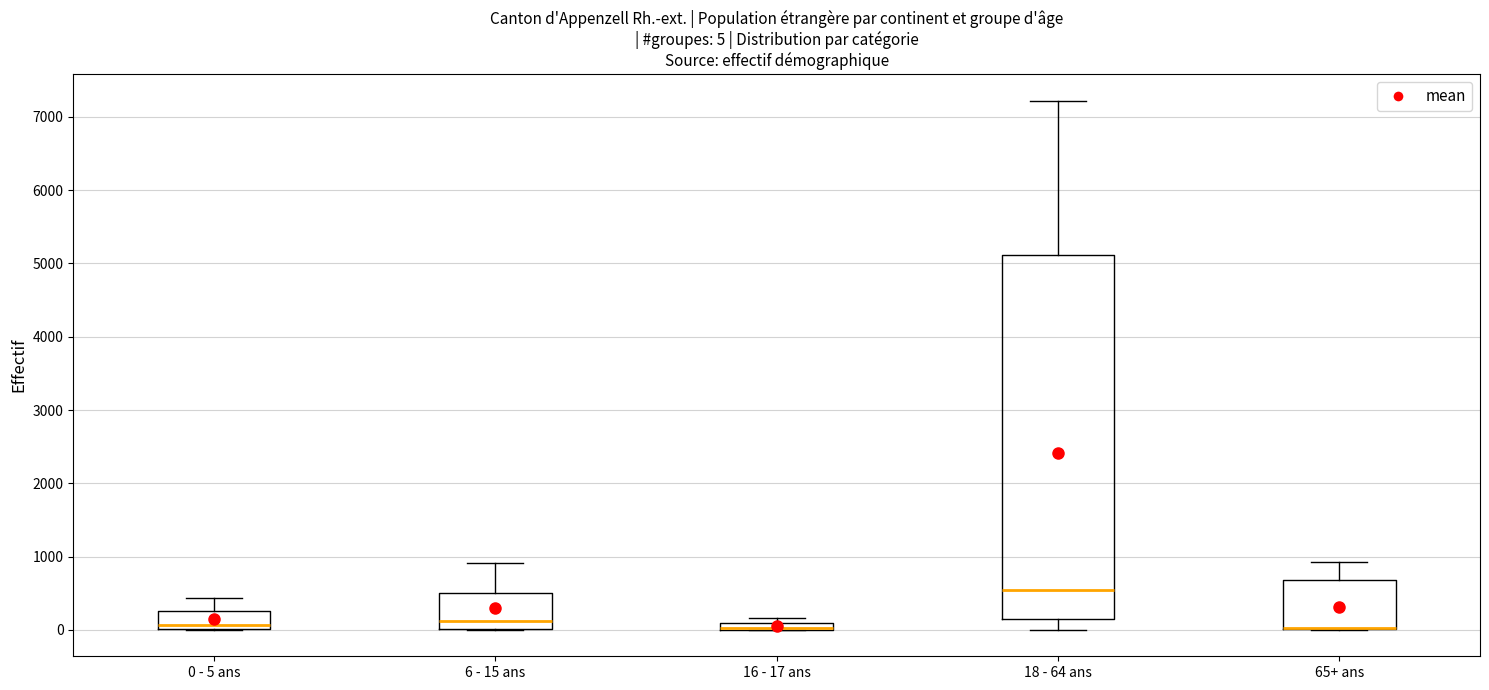

Which box is the tallest, from its lower edge to its upper edge?

18 - 64 ans